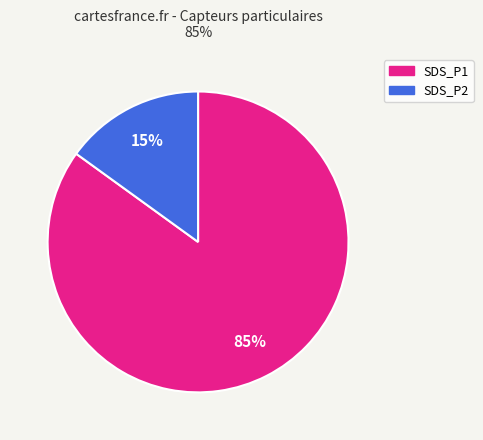

To the nearest percent, what percentage of the pie is SDS_P2?

15%